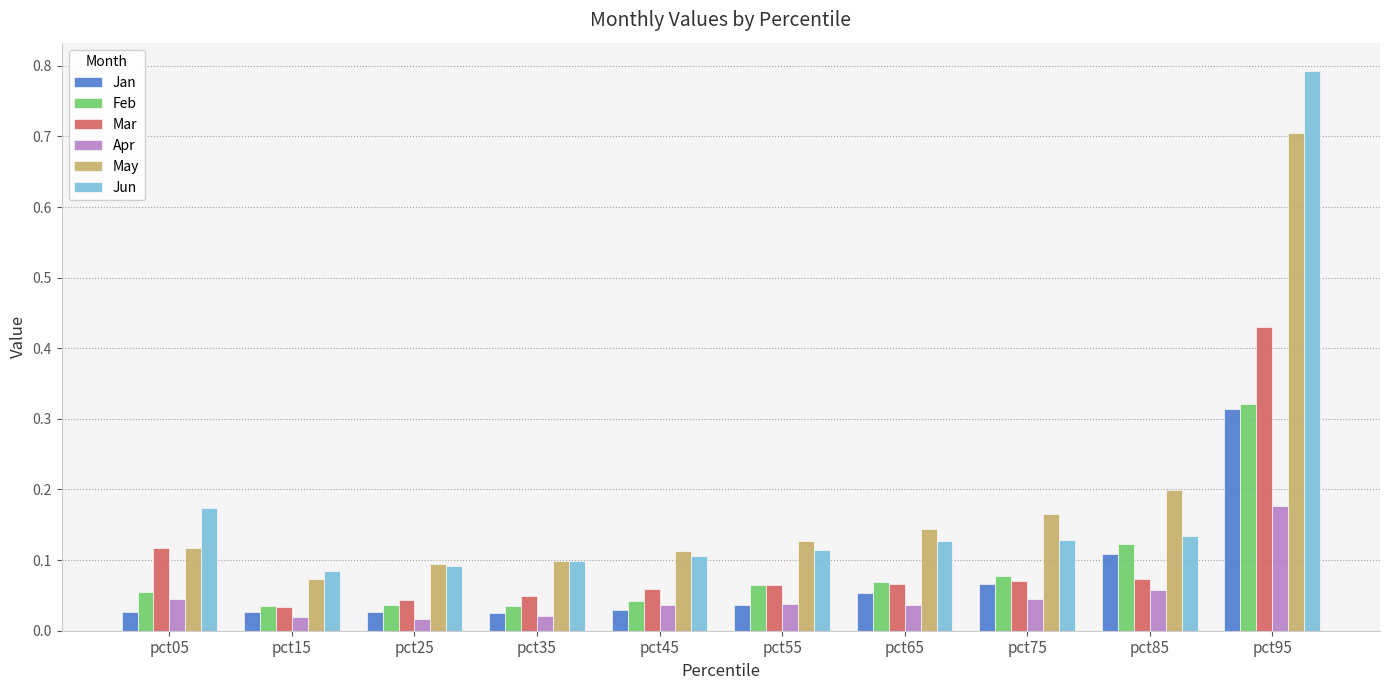

At which label does Jun reach its peak?

pct95